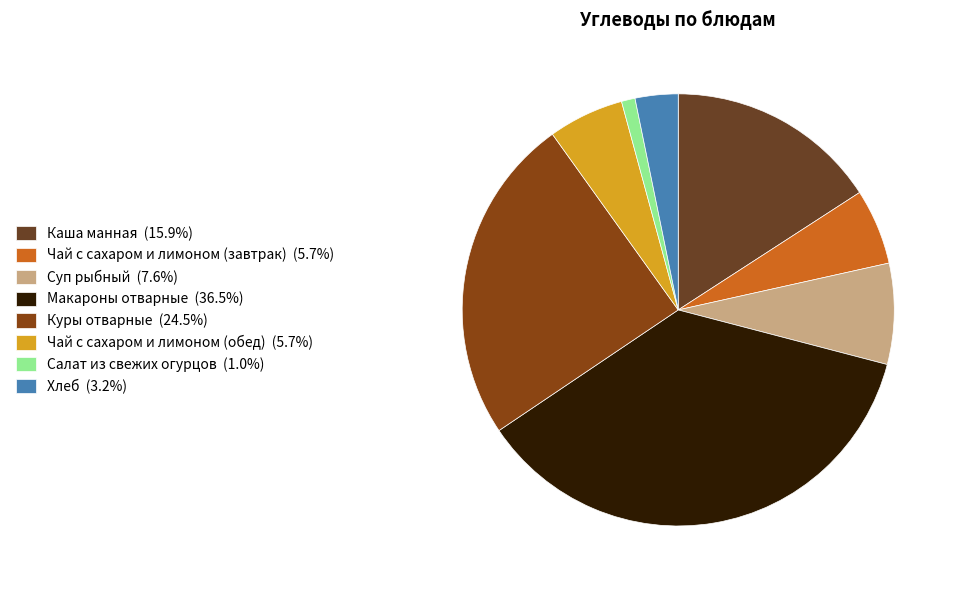

Combined, what portion of the pie is Салат из свежих огурцов and Суп рыбный?

8.6%